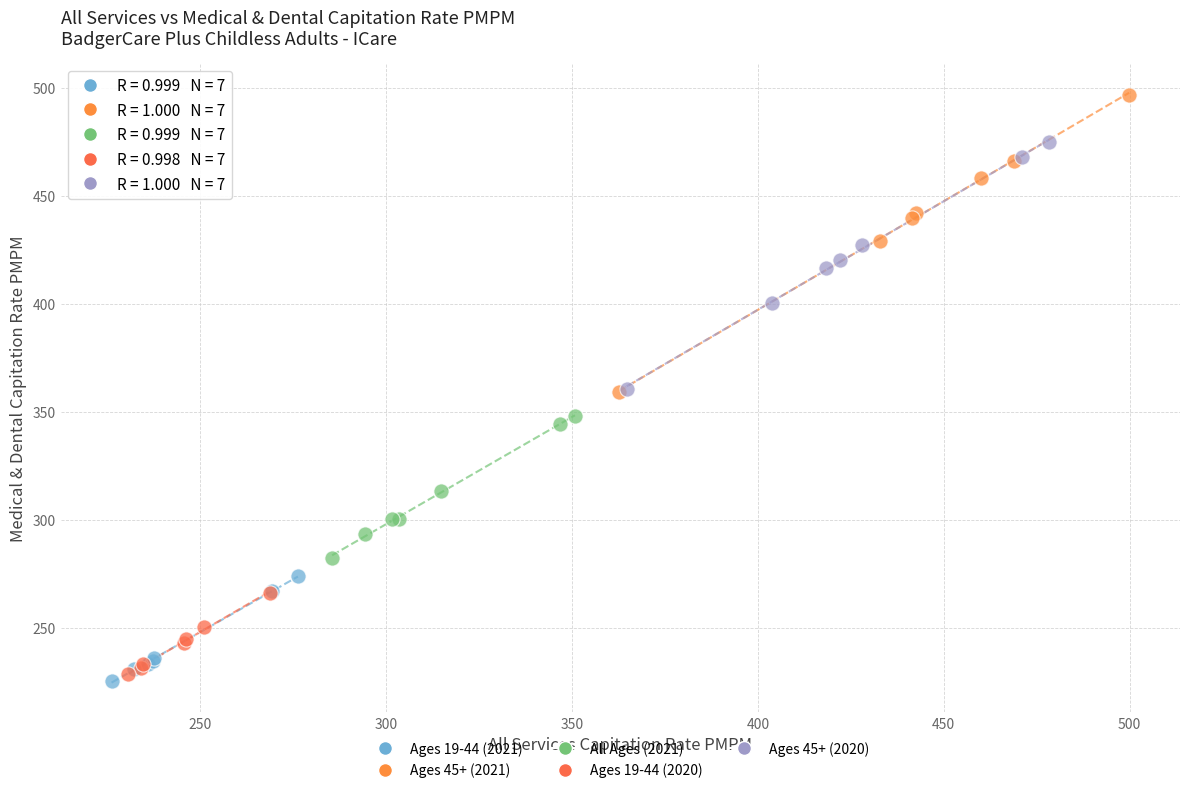

Which series reaches the maximum Y coordinate?

Ages 45+ (2021)